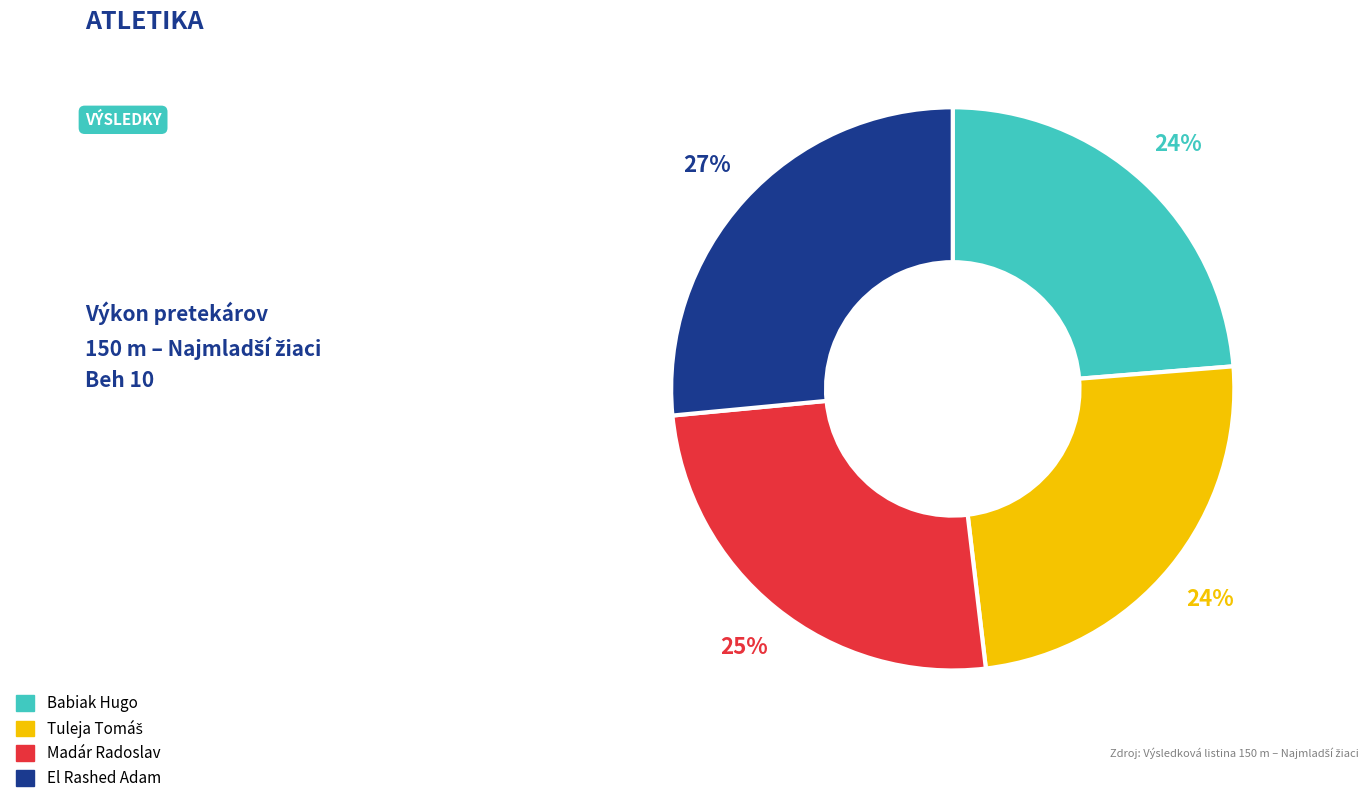

To the nearest percent, what is the difference between the largest and smallest slice percentages?

3%